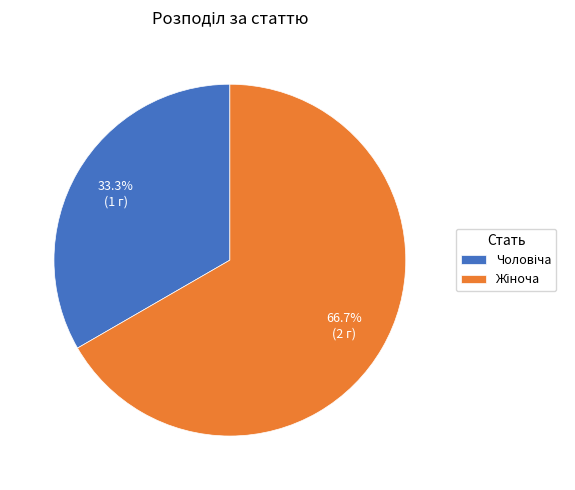

How many slices are in this pie chart?

2